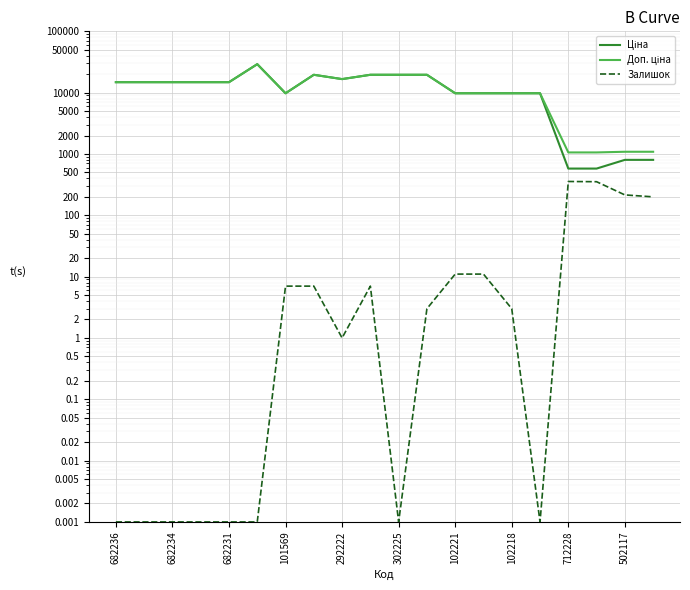

The Ціна series shows 14817.6 at 682234. True or false?

True